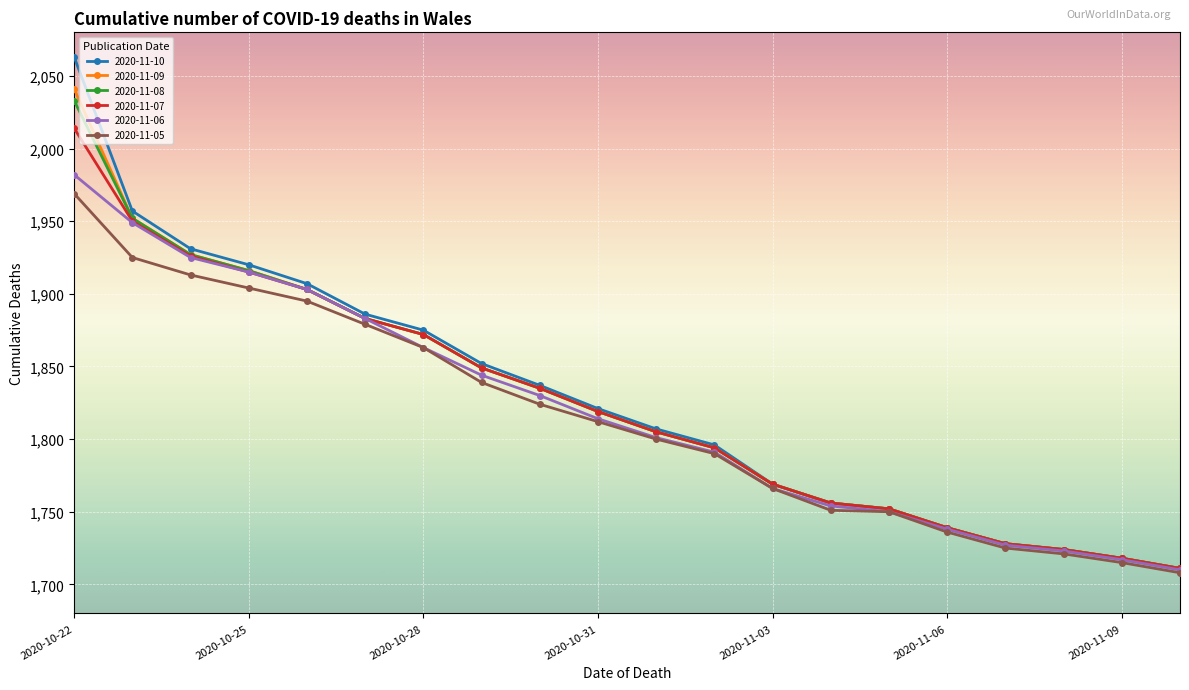

What is the value of the 2020-11-06 point at the 17th from the left?

1727